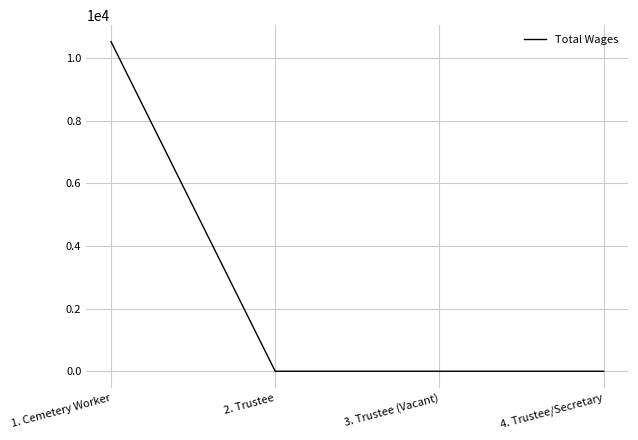

At which category does the chart reach its peak across all series?

1. Cemetery Worker